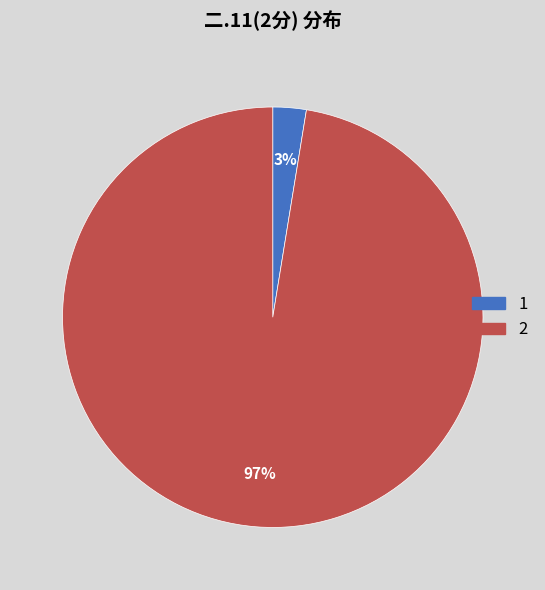

Does any single category account for the majority?

Yes